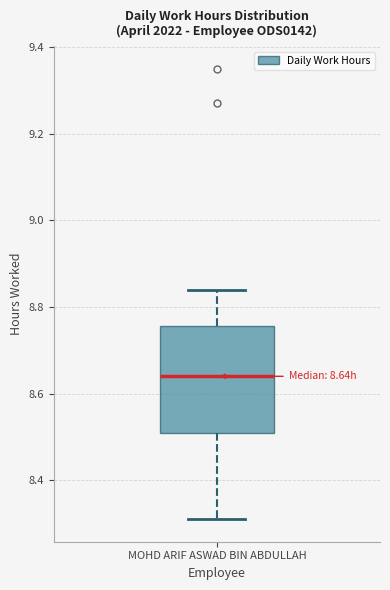

Where does the upper whisker of the box for MOHD ARIF ASWAD BIN ABDULLAH end on the y-axis? The values are not printed on the chart, so give them approximately, as read against the axis.

8.84